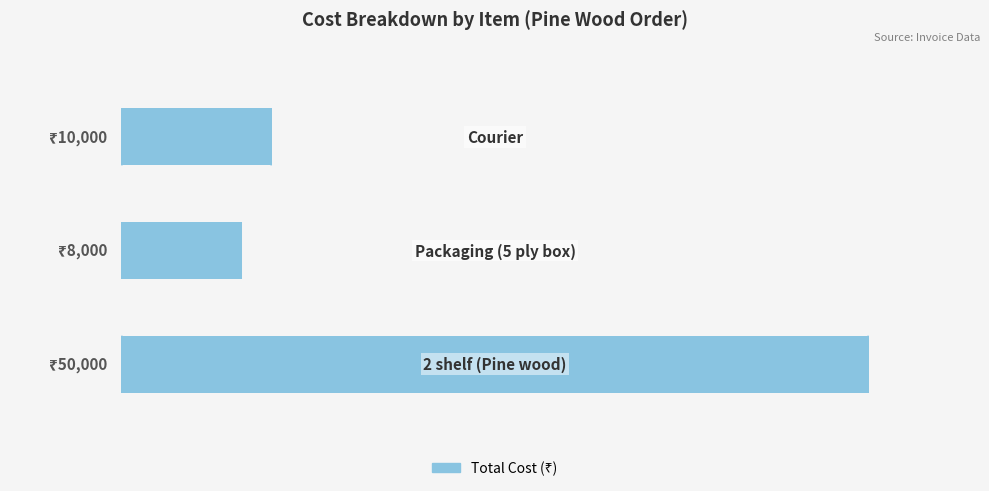

Are the bars horizontal?

Yes